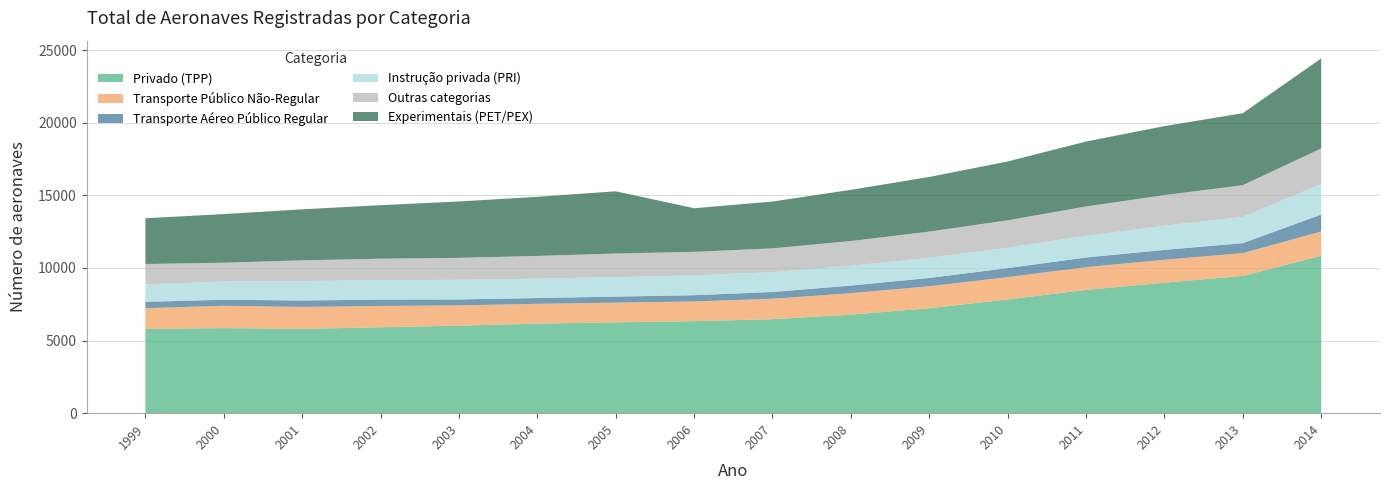

Reading left to right, what are all the values shown in this chart?

Privado (TPP): 5800	5862	5803	5921	6026	6166	6257	6337	6472	6787	7228	7835	8491	8989	9453	10848
Transporte Público Não-Regular: 1432	1535	1514	1464	1399	1366	1357	1356	1410	1477	1515	1536	1566	1578	1574	1665
Transporte Aéreo Público Regular: 435	419	443	440	408	397	416	432	464	524	571	621	666	679	685	1167
Instrução privada (PRI): 1213	1247	1341	1338	1351	1338	1343	1369	1364	1366	1386	1406	1494	1667	1805	2107
Outras categorias: 1394	1301	1426	1478	1515	1564	1622	1619	1641	1703	1805	1886	2019	2106	2187	2444
Experimentais (PET/PEX): 3152	3348	3513	3684	3882	4069	4286	3001	3225	3525	3764	4051	4474	4750	4958	6203